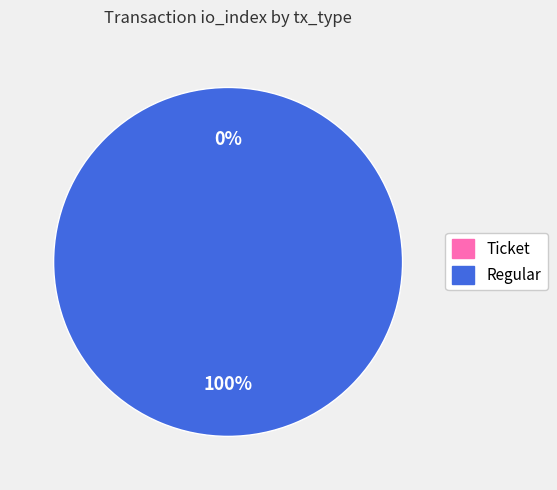

Is there any slice that represents more than half of the pie?

Yes